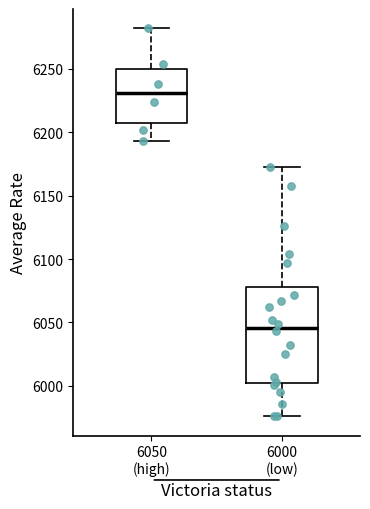

Reading left to right, read every box against the y-axis: the position of its median line, the range the box covers, and the ends of its whiskers. The values are not printed on the chart, so give them approximately, as read against the axis.

6050 (high): median 6230, box 6210 to 6250, whiskers 6195 to 6280
6000 (low): median 6045, box 6005 to 6080, whiskers 5975 to 6175